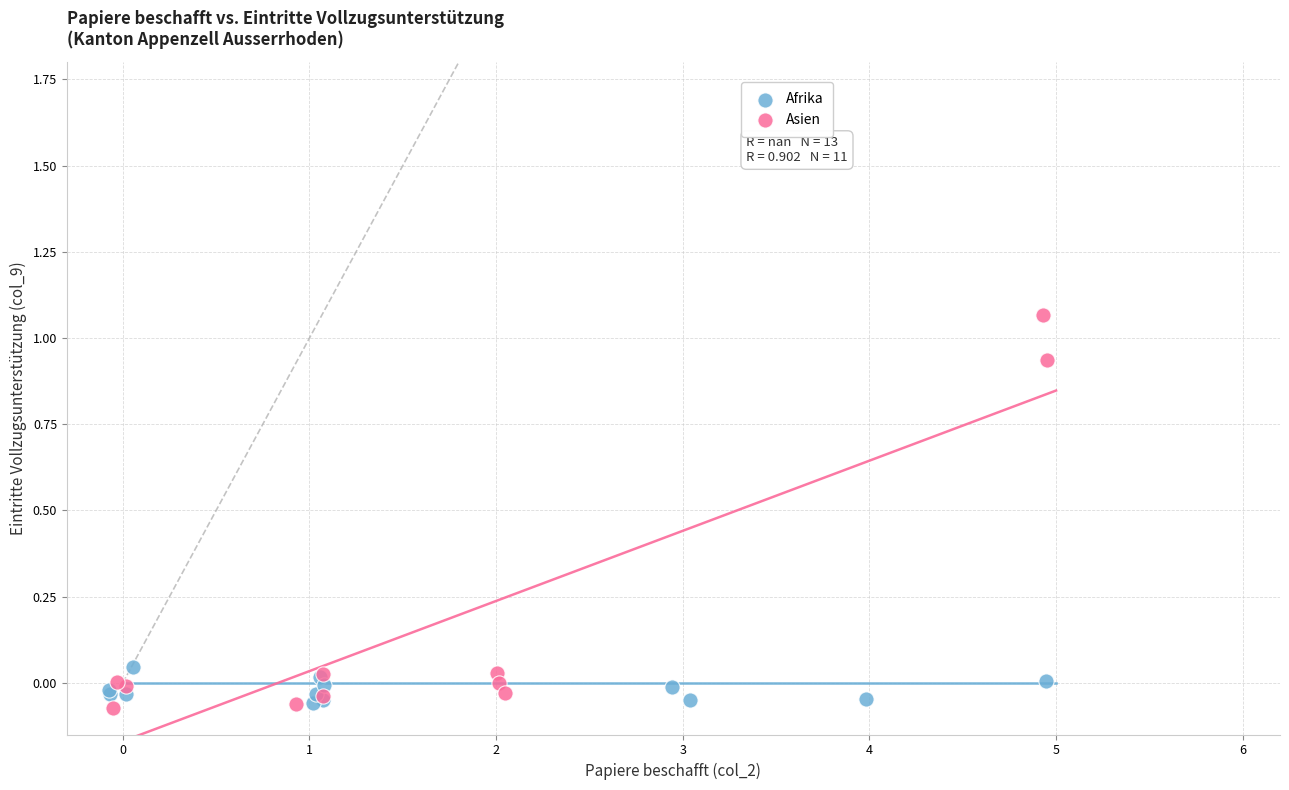

Which series contains the highest Y value?

Asien